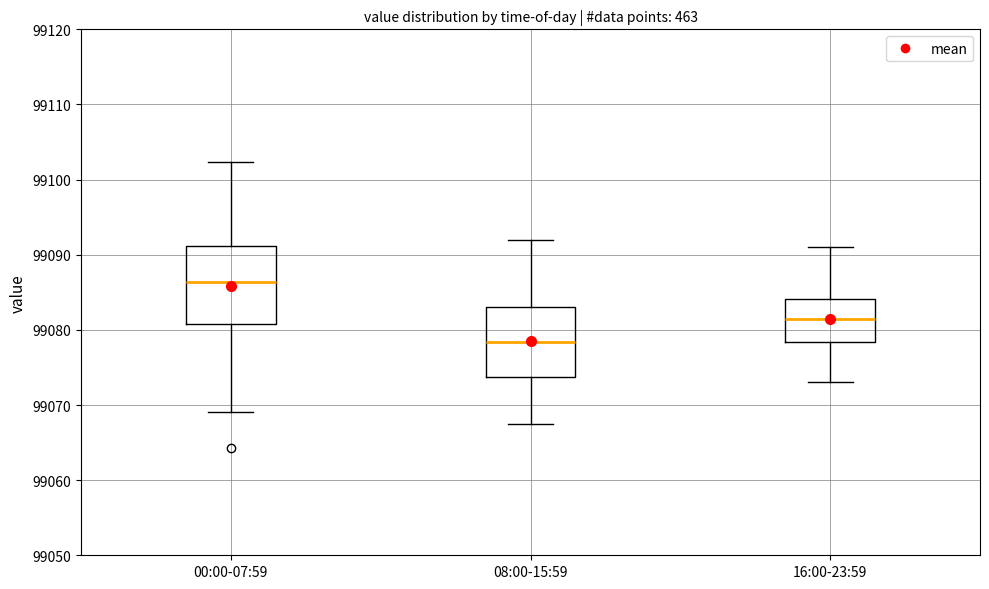

Which box is the tallest, from its lower edge to its upper edge?

00:00-07:59